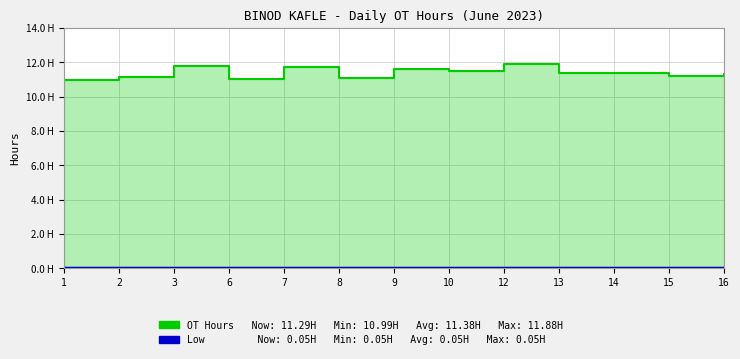

Is it true that the value at 16 is 15.6?

False